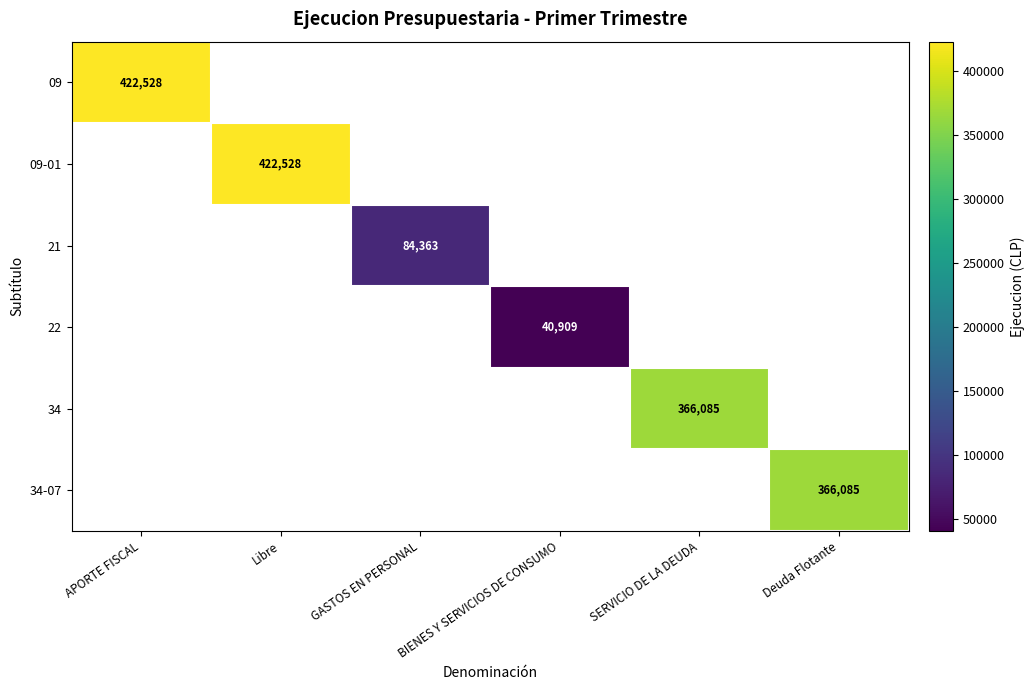

How many distinct data groups are displayed?

6